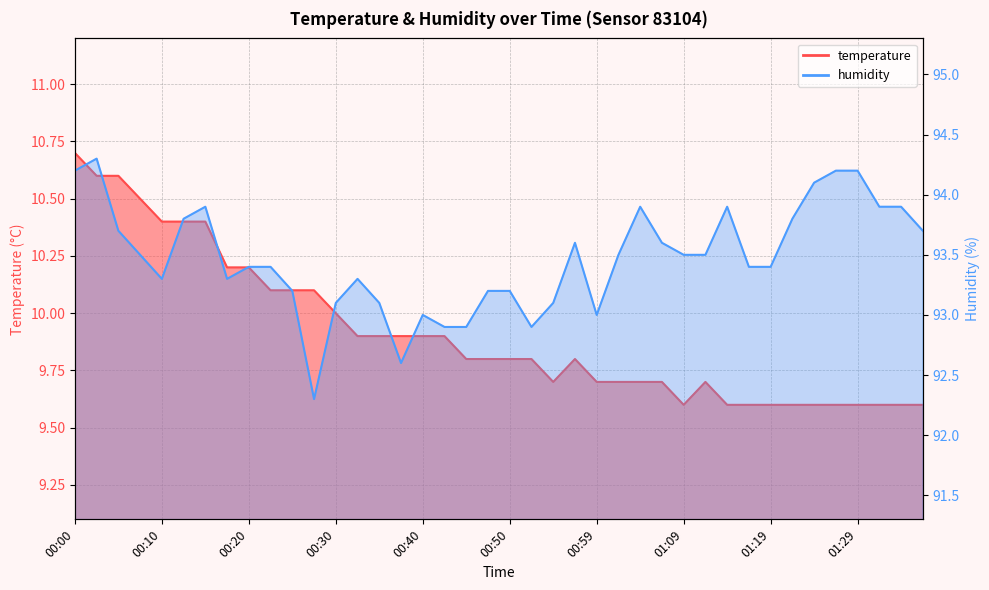

Which series has the largest range (max minus min)?

humidity